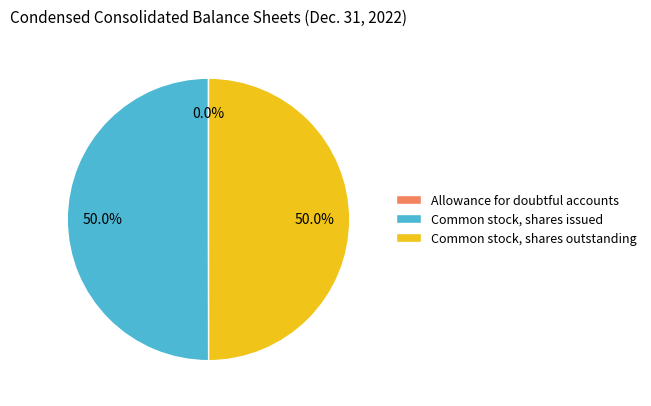

Is the sum of Common stock, shares issued and Common stock, shares outstanding greater than half?

Yes